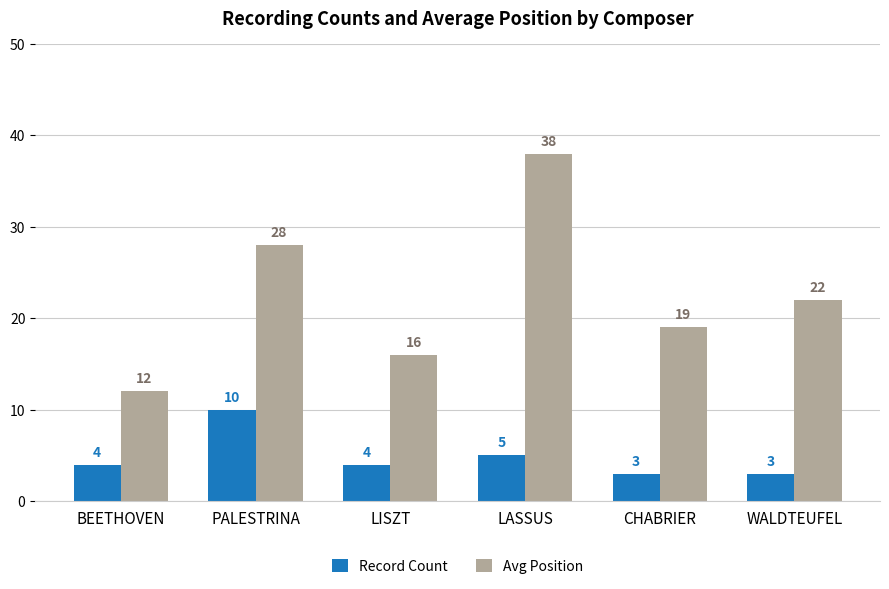

Reading left to right, list all the values displayed in this chart.

Record Count: BEETHOVEN=4	PALESTRINA=10	LISZT=4	LASSUS=5	CHABRIER=3	WALDTEUFEL=3
Avg Position: BEETHOVEN=12	PALESTRINA=28	LISZT=16	LASSUS=38	CHABRIER=19	WALDTEUFEL=22